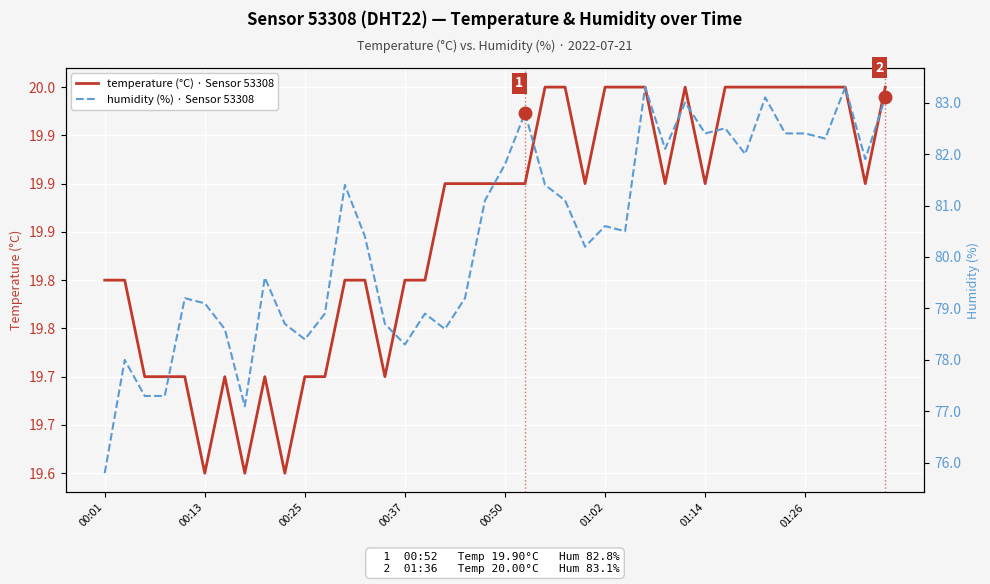

True or false: temperature (°C) · Sensor 53308 has more than 1 interior local peaks.

True